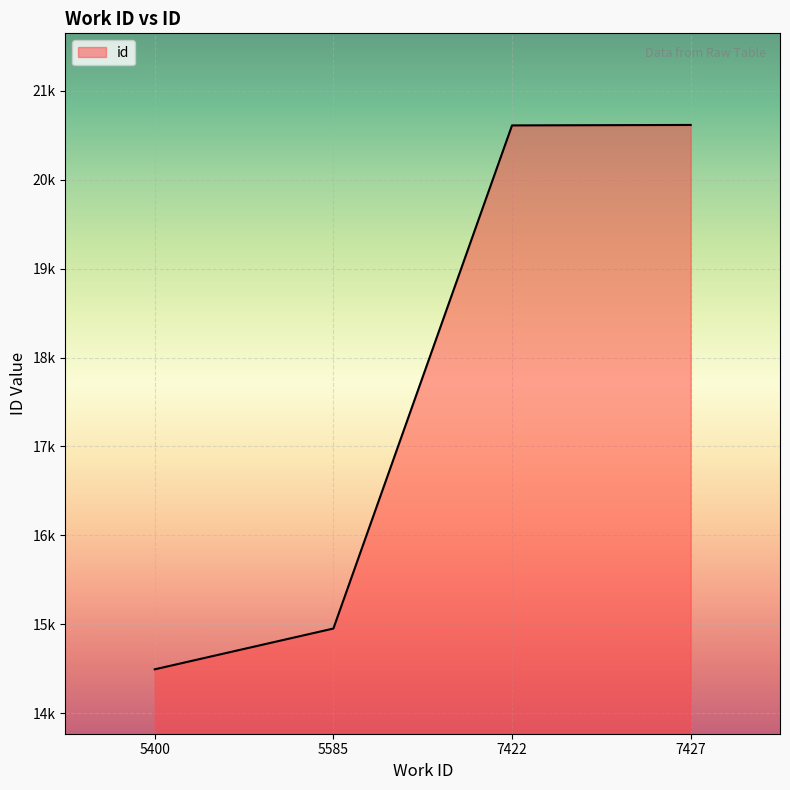

Reading right to left, what are all the values shown in this chart?

20617	20612	14951	14492